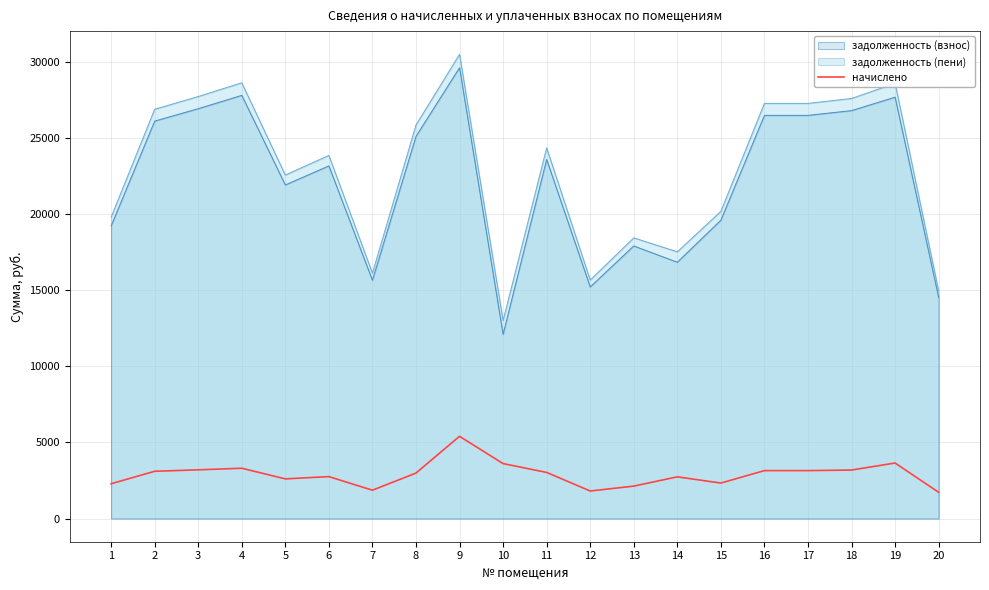

Where is the first local maximum?

4